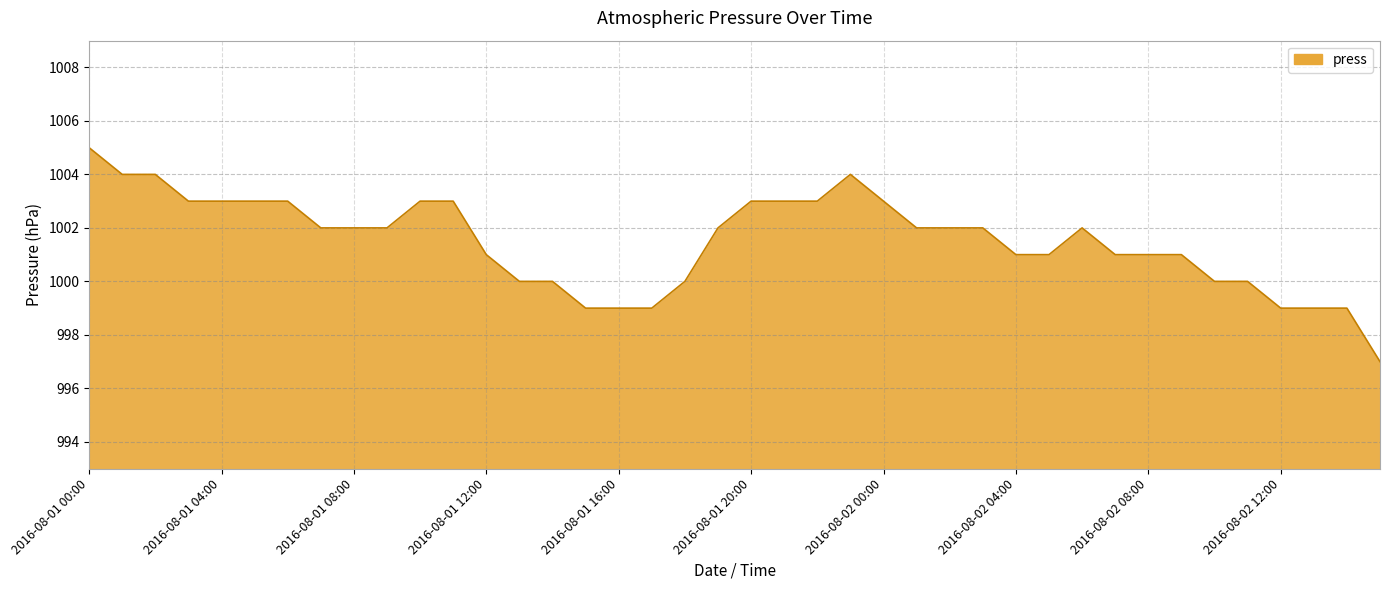

What is the maximum value shown in the chart?

1005